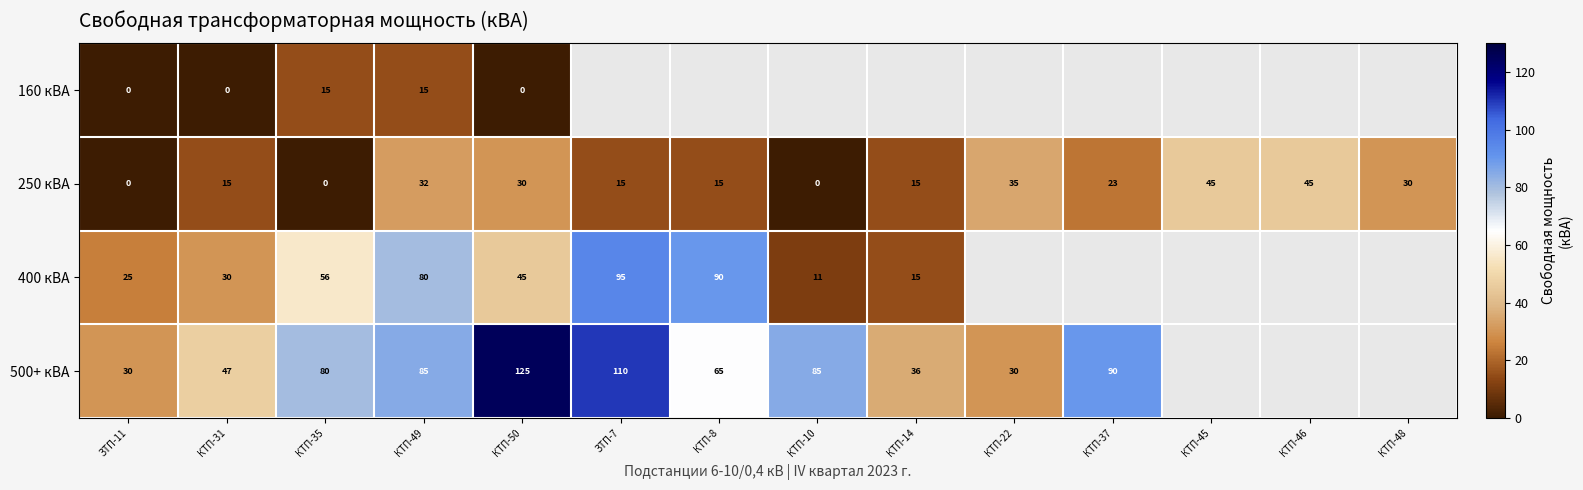

Rank the series at КТП-49 from lowest to highest value.

160 кВА, 250 кВА, 400 кВА, 500+ кВА